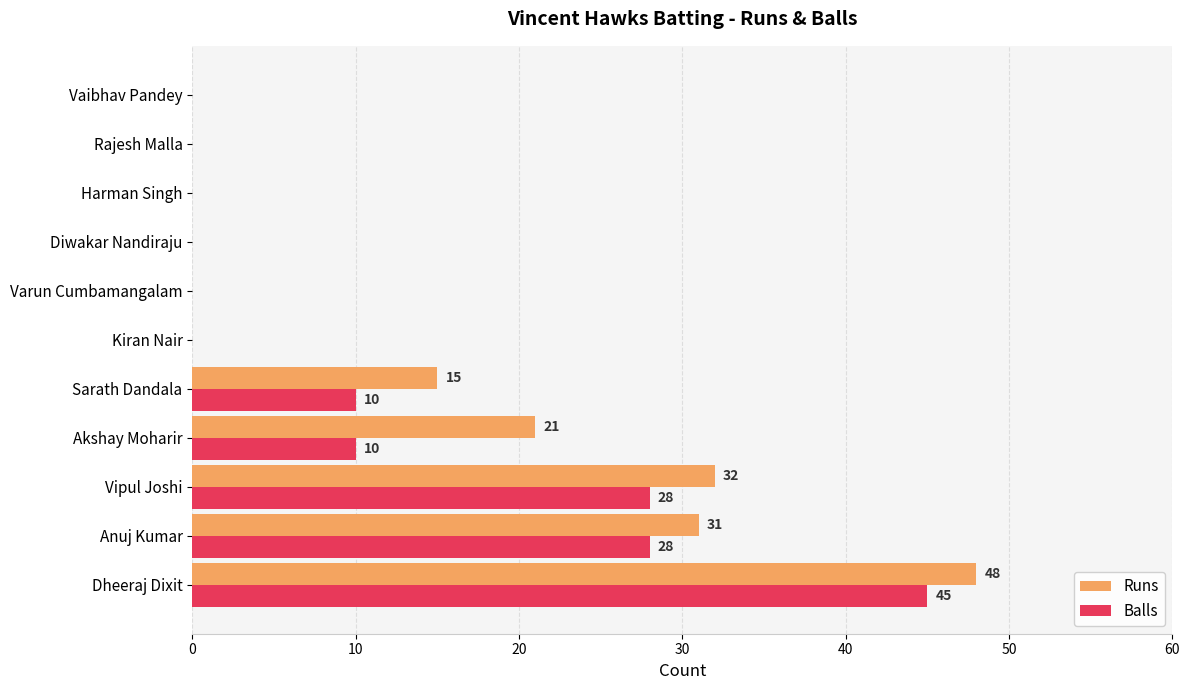

How many categories are shown in the chart?

11